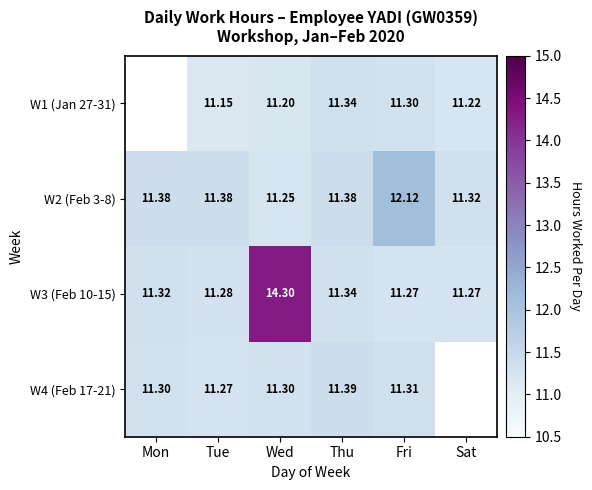

Is the value of W4 (Feb 17-21) at Wed greater than the value of W2 (Feb 3-8) at Sat?

No